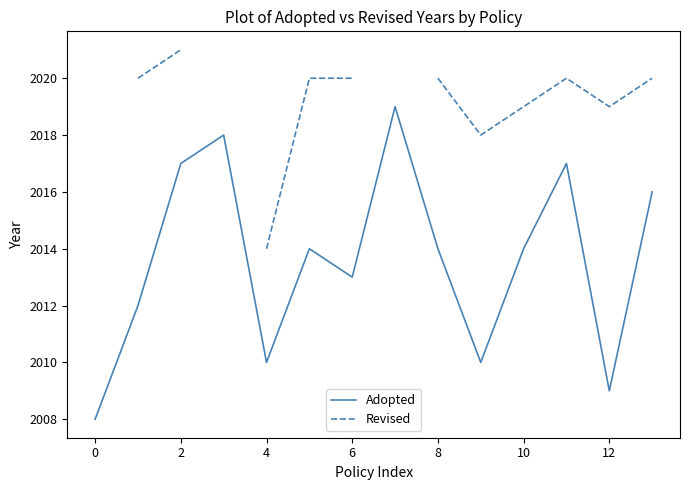

What is the highest value of the Adopted series?

2019